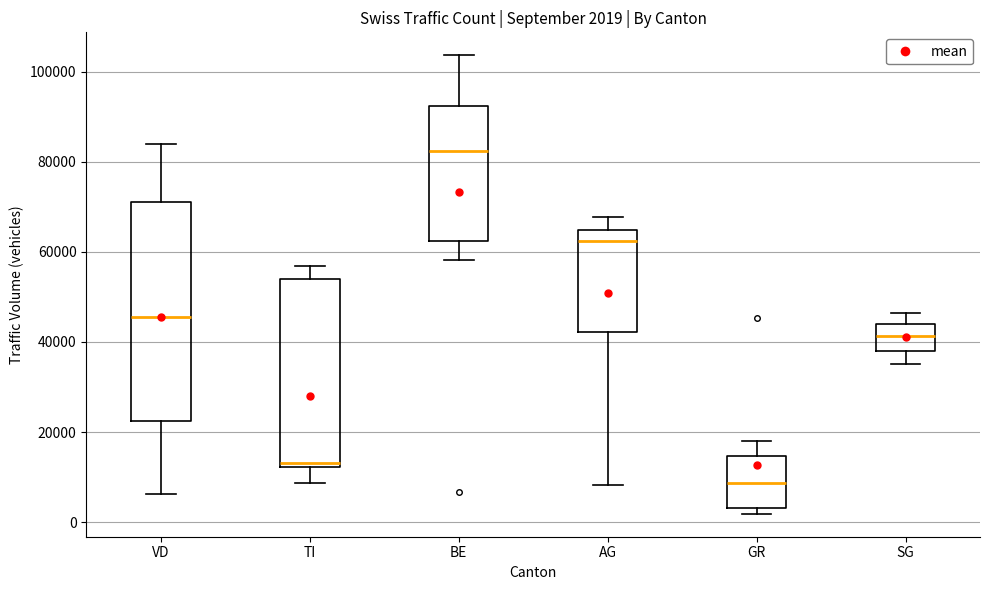

Which box has the lowest median line?

GR